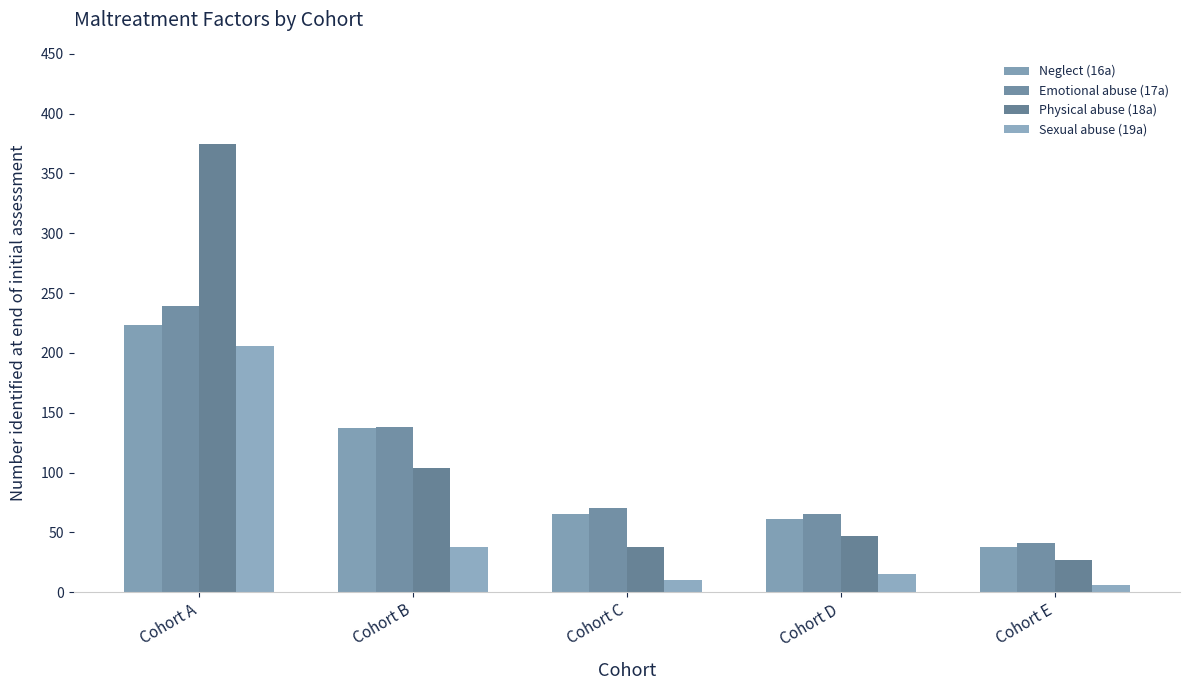

How many groups of bars are there?

5